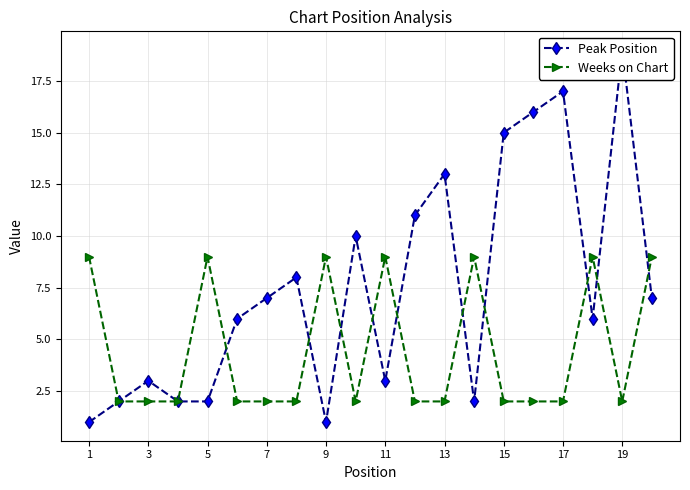

The Weeks on Chart series shows 2 at 19. True or false?

True